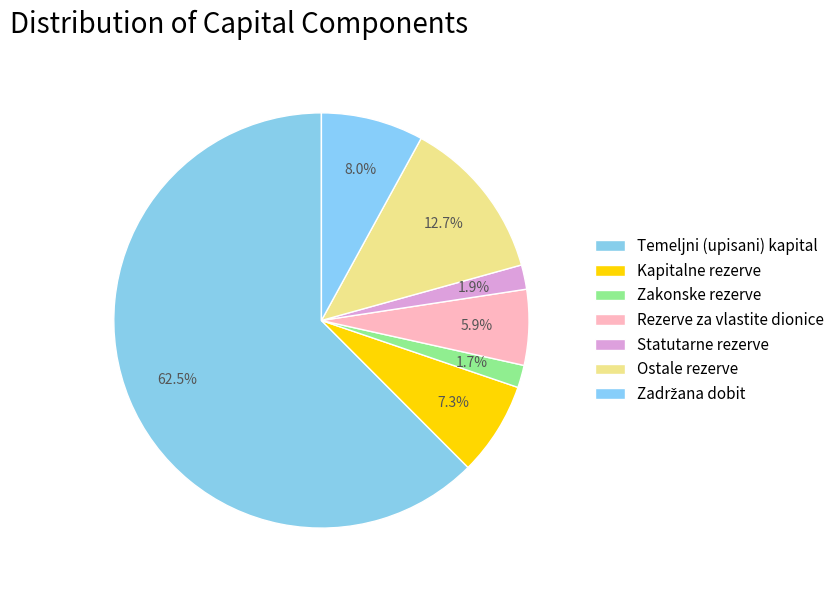

Does any single category account for the majority?

Yes